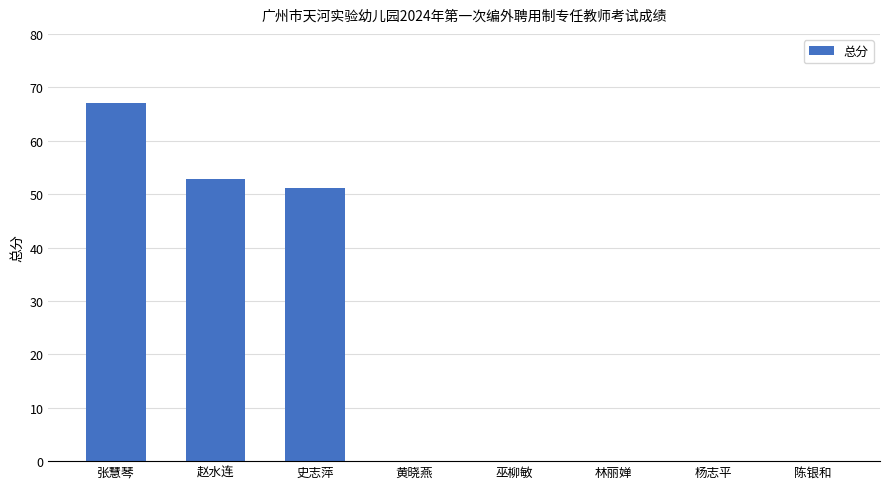

Count the number of categories in the chart.

8